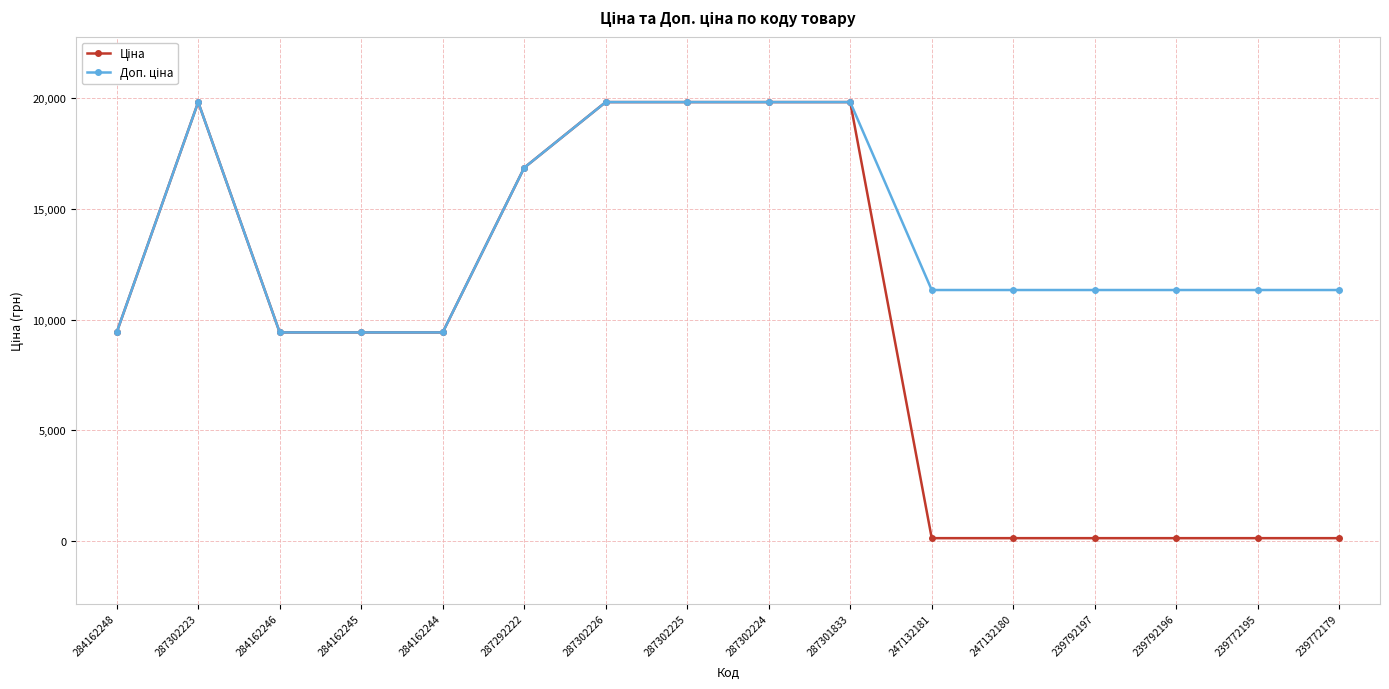

At how many categories does at least one series exceed 12400?

6